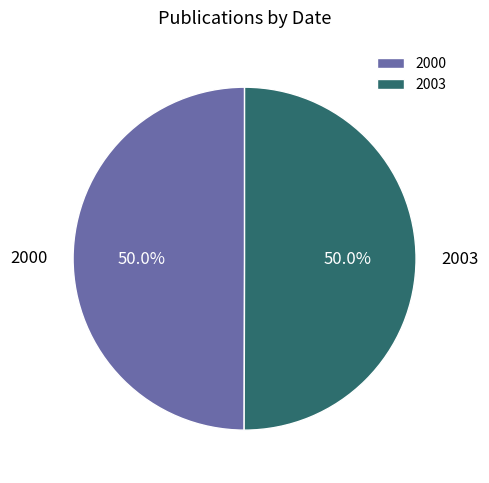

To the nearest percent, what is the average slice percentage?

50%